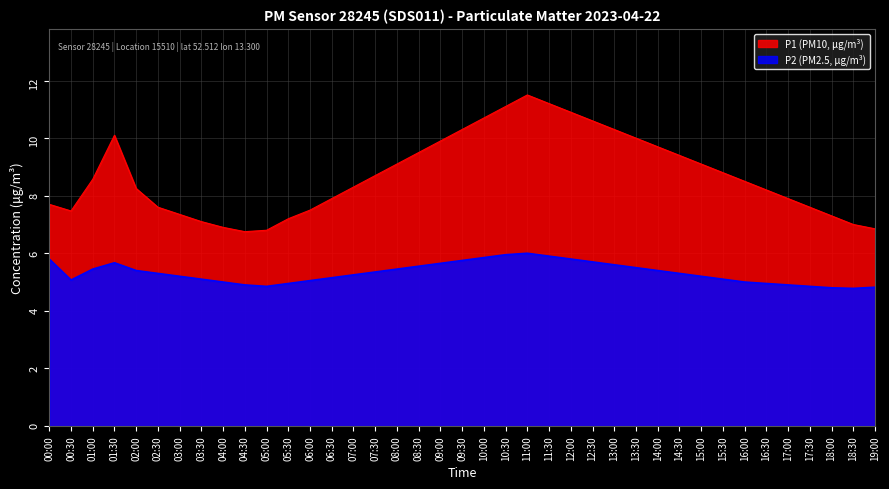

What is the difference between the P1 values at 13:00 and 07:30?

1.6